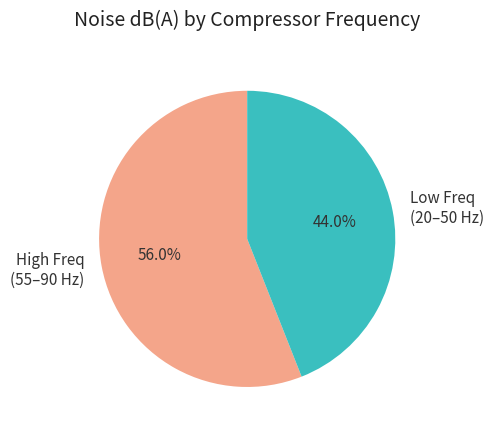

Is there a majority slice in this chart?

Yes